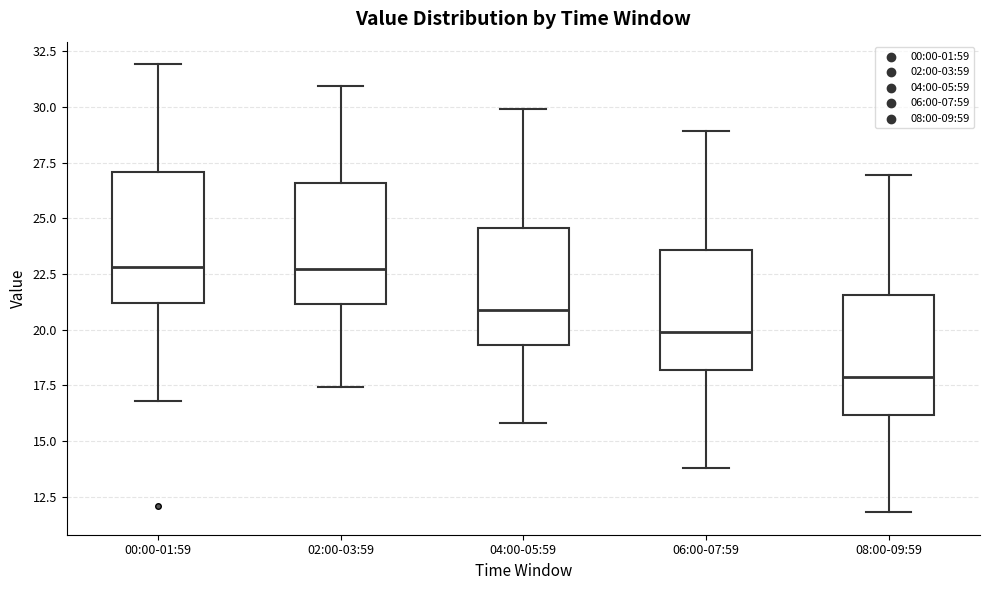

Reading left to right, read every box against the y-axis: the position of its median line, the range the box covers, and the ends of its whiskers. The values are not printed on the chart, so give them approximately, as read against the axis.

00:00-01:59: median 23.0, box 21.0 to 27.0, whiskers 17.0 to 32.0
02:00-03:59: median 22.5, box 21.0 to 26.5, whiskers 17.5 to 31.0
04:00-05:59: median 21.0, box 19.5 to 24.5, whiskers 16.0 to 30.0
06:00-07:59: median 20.0, box 18.0 to 23.5, whiskers 14.0 to 29.0
08:00-09:59: median 18.0, box 16.0 to 21.5, whiskers 12.0 to 27.0